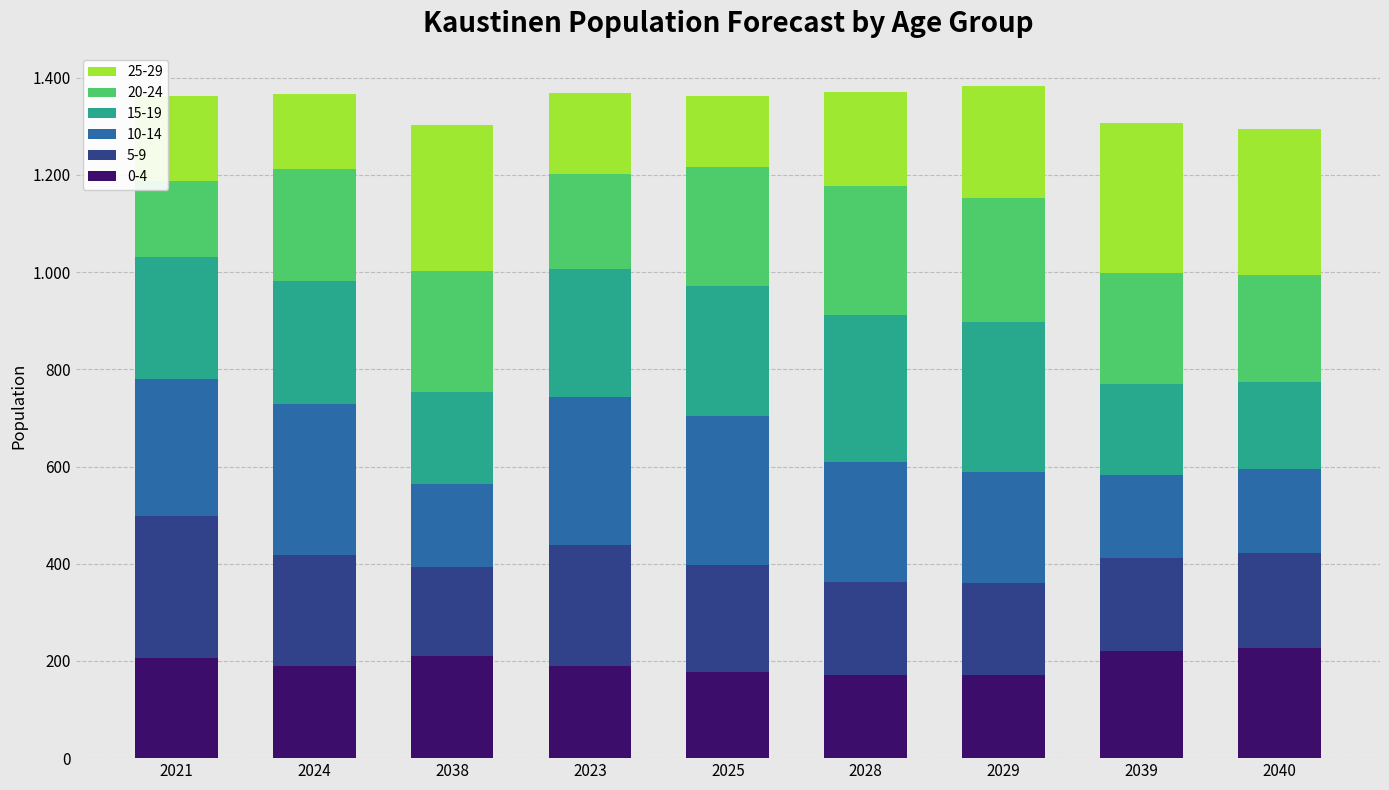

Which series has the largest total across all categories?

15-19